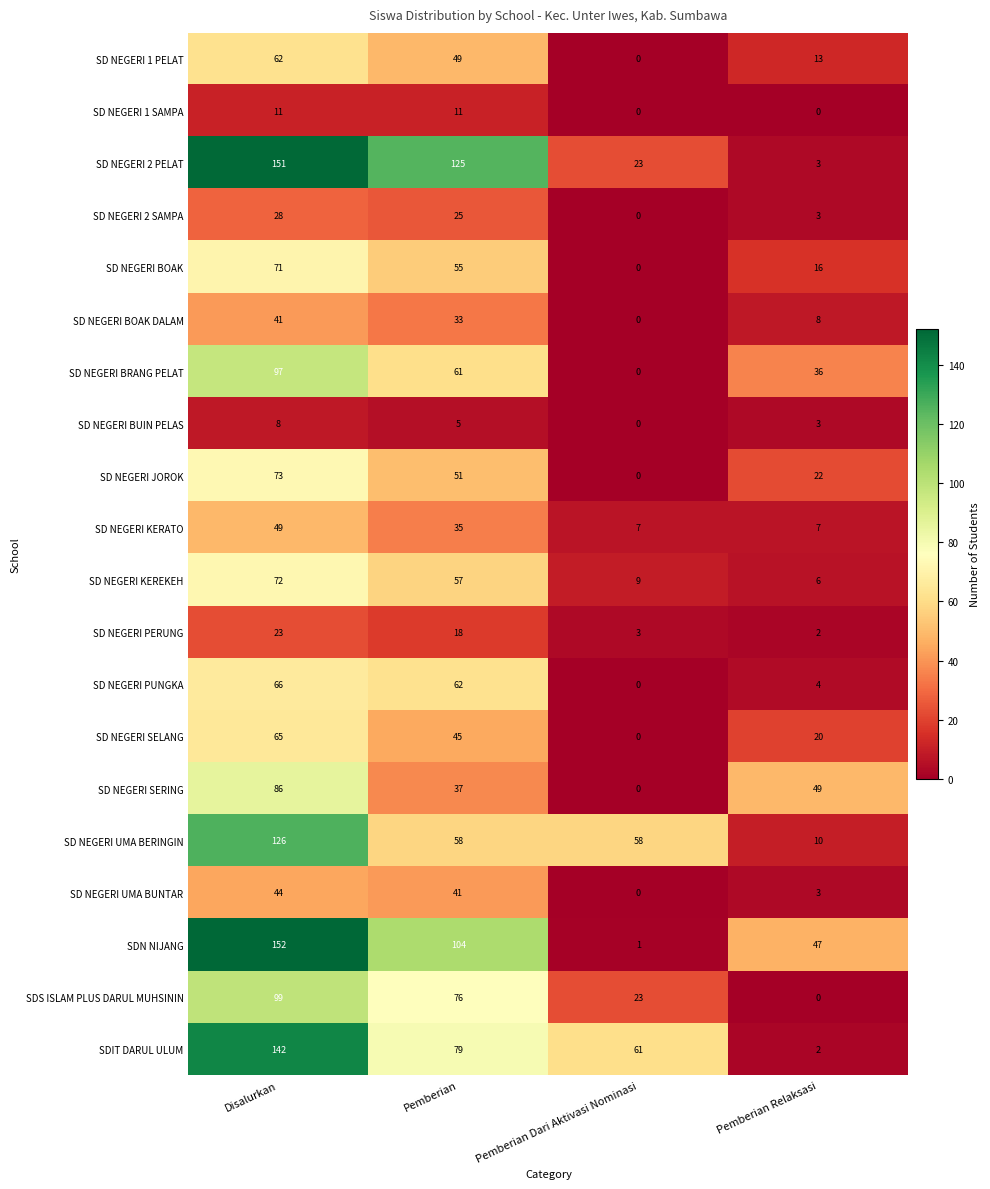

At which label does SD NEGERI BOAK reach its peak?

Disalurkan